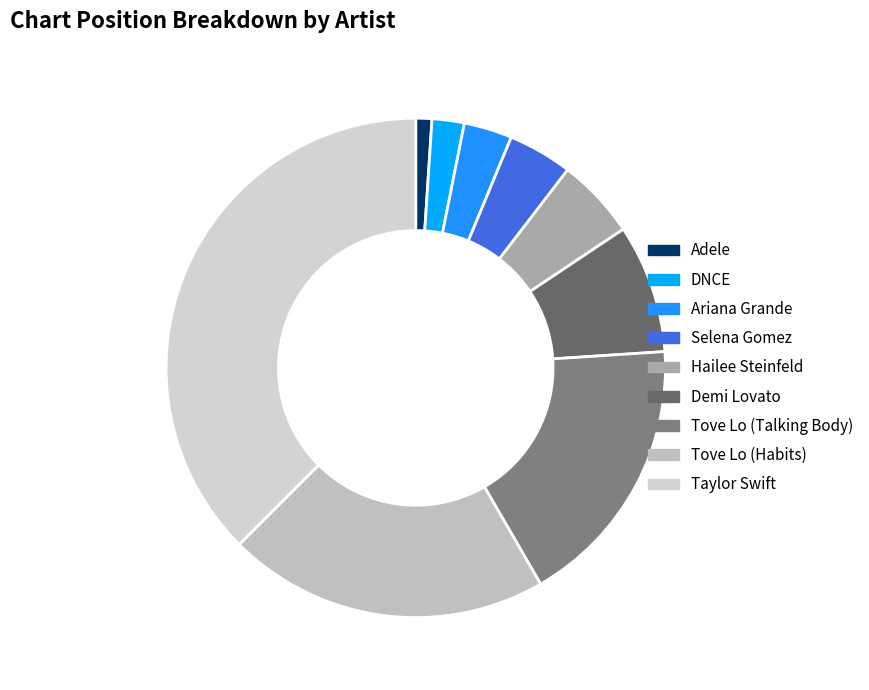

True or false: Taylor Swift accounts for 38% of the total.

True